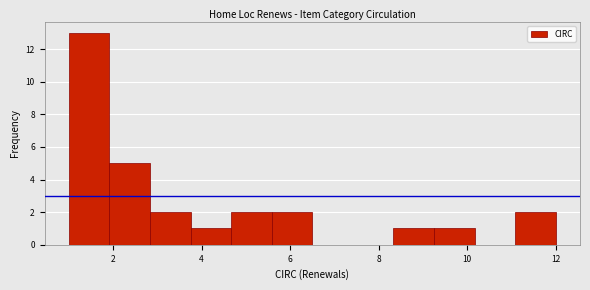

Reading left to right, transcribe this chart: for each bar, give the range it covers on the x-axis and its height. Neither the bar edges nor the heights are printed on the chart, so give them approximately, as read against the axes.

1.0 to 2.0: 13
2.0 to 2.8: 5
2.8 to 3.8: 2
3.8 to 4.6: 1
4.6 to 5.6: 2
5.6 to 6.6: 2
6.6 to 7.4: 0
7.4 to 8.4: 0
8.4 to 9.2: 1
9.2 to 10.2: 1
10.2 to 11.0: 0
11.0 to 12.0: 2